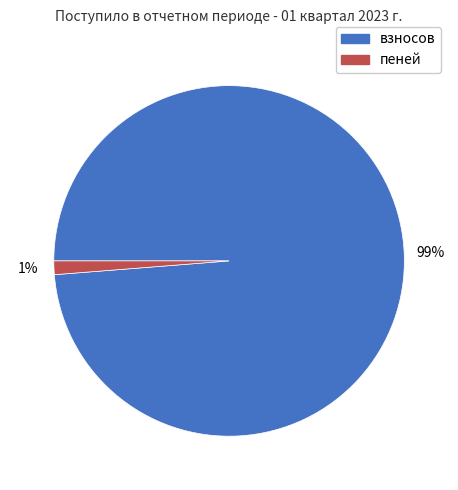

Which slice is the smallest?

пеней